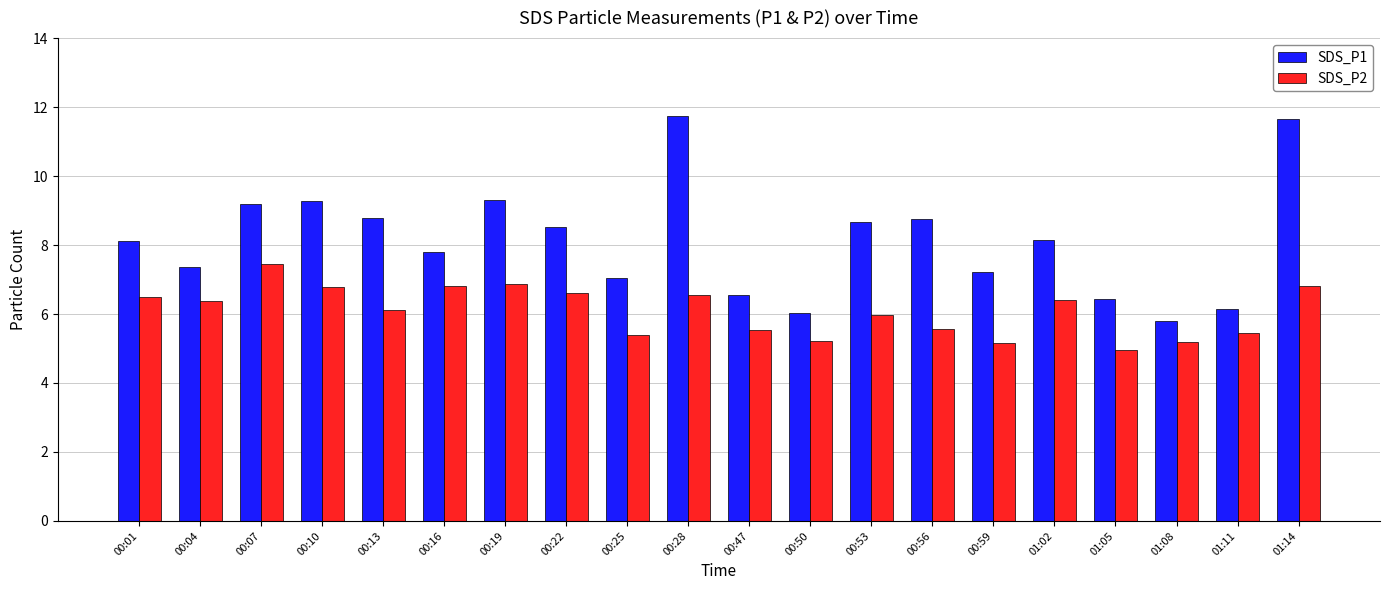

How many data points does each series have?

20